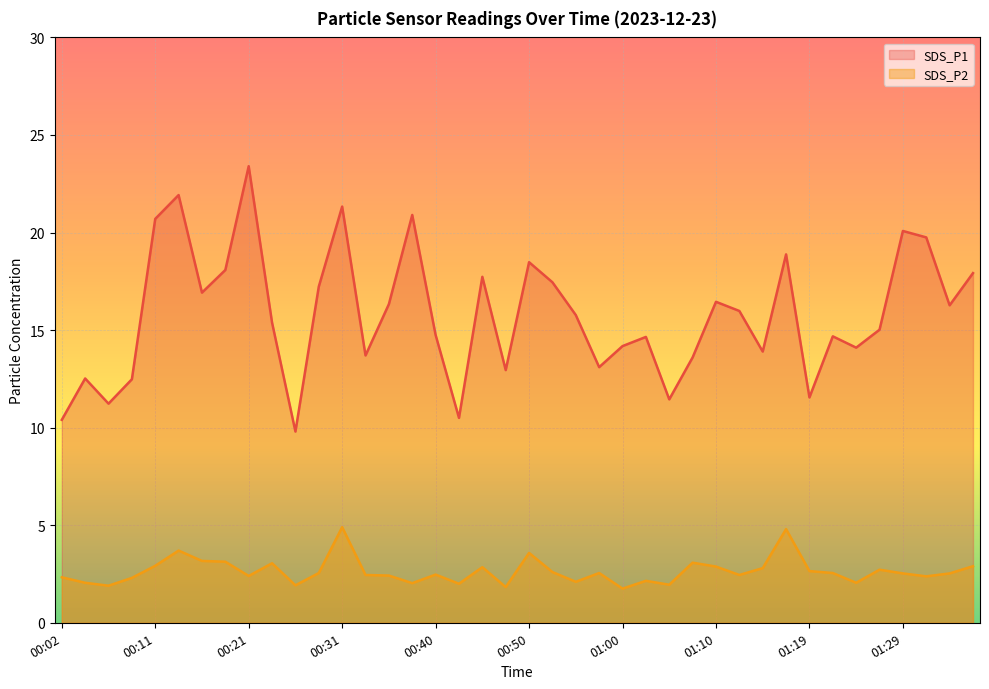

The SDS_P1 series shows 15.0 at 01:27. True or false?

True